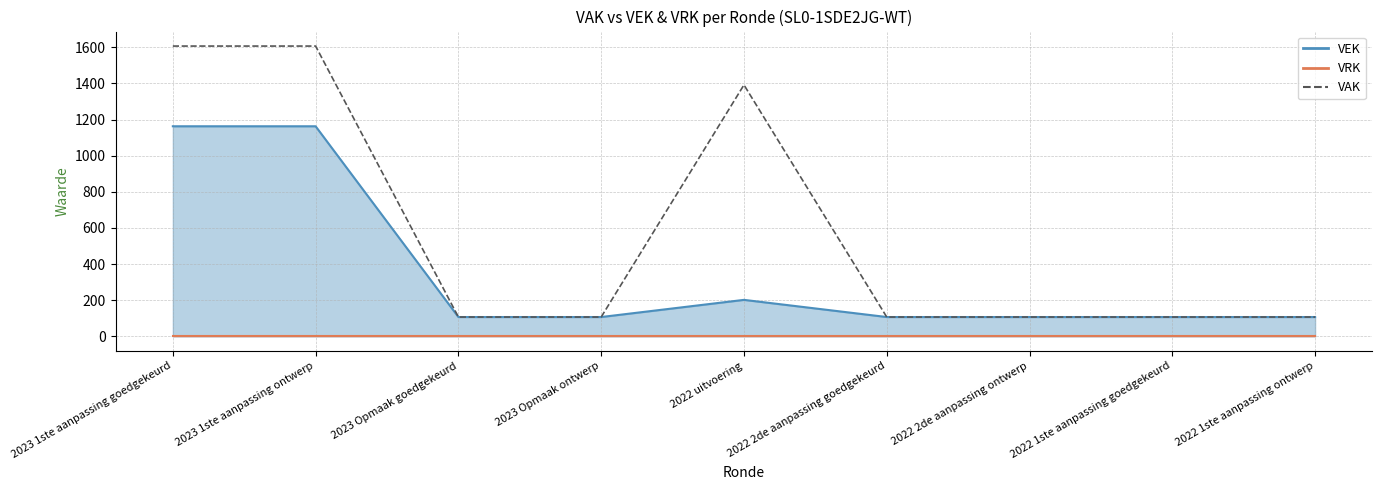

At which category does the chart reach its peak across all series?

2023 1ste aanpassing goedgekeurd